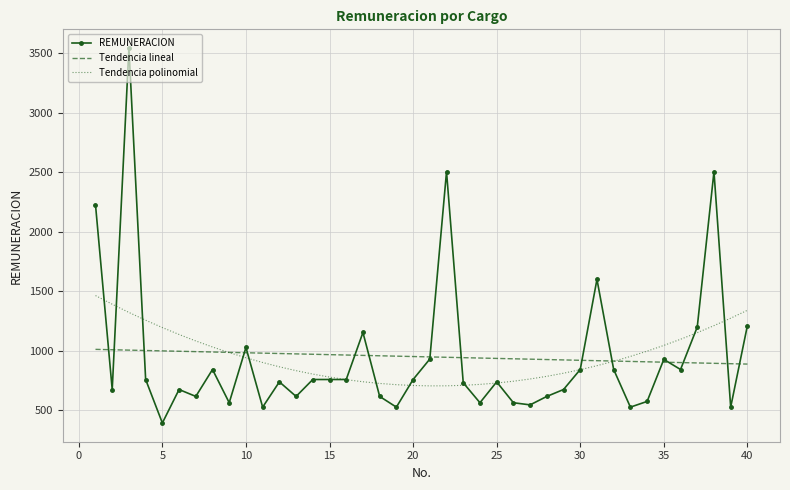

Which series has the largest range (max minus min)?

REMUNERACION